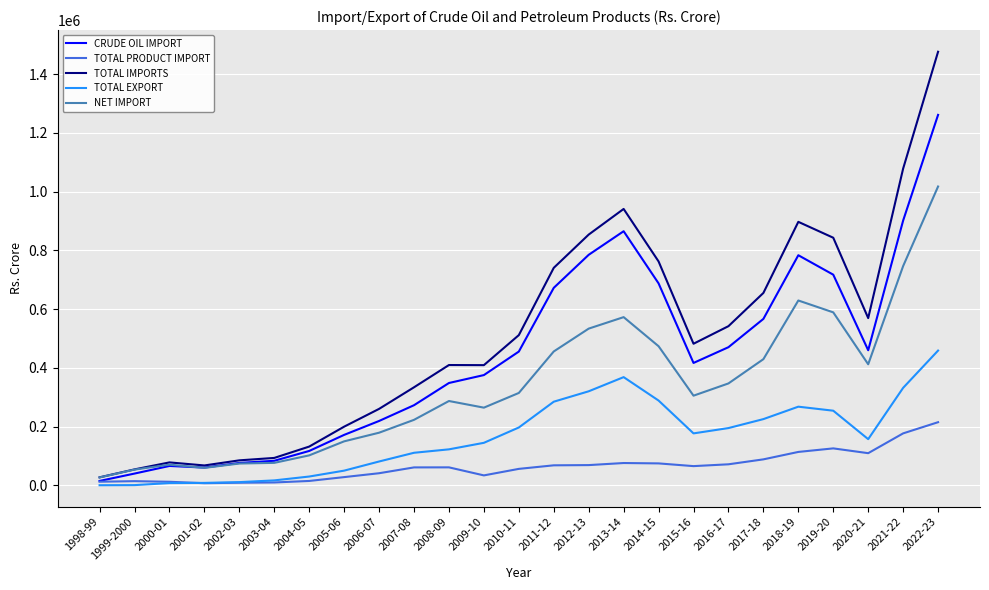

Which category has the highest value in the TOTAL IMPORTS series?

2022-23